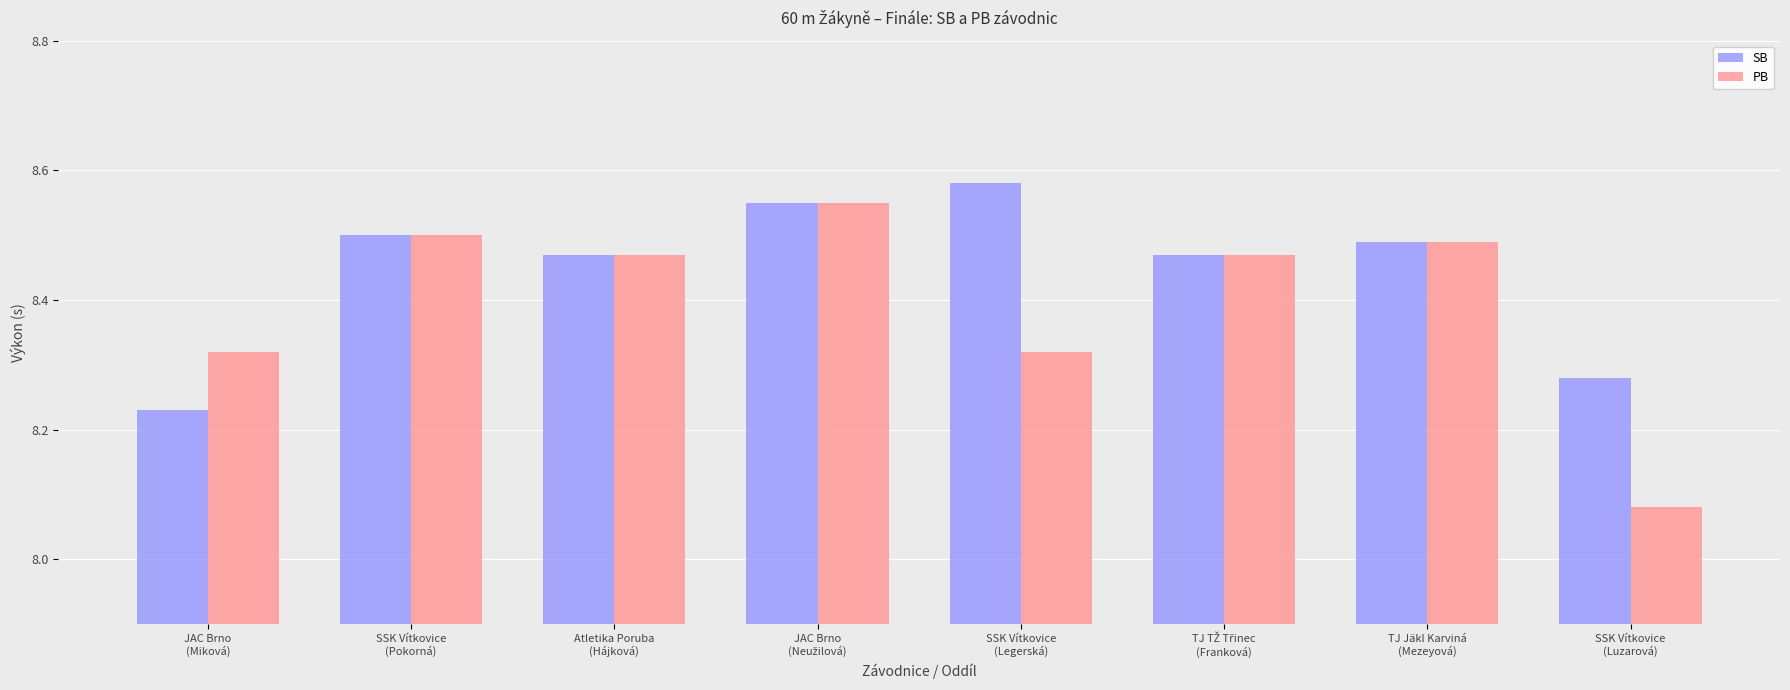

How many PB values are between 8 and 9?

8